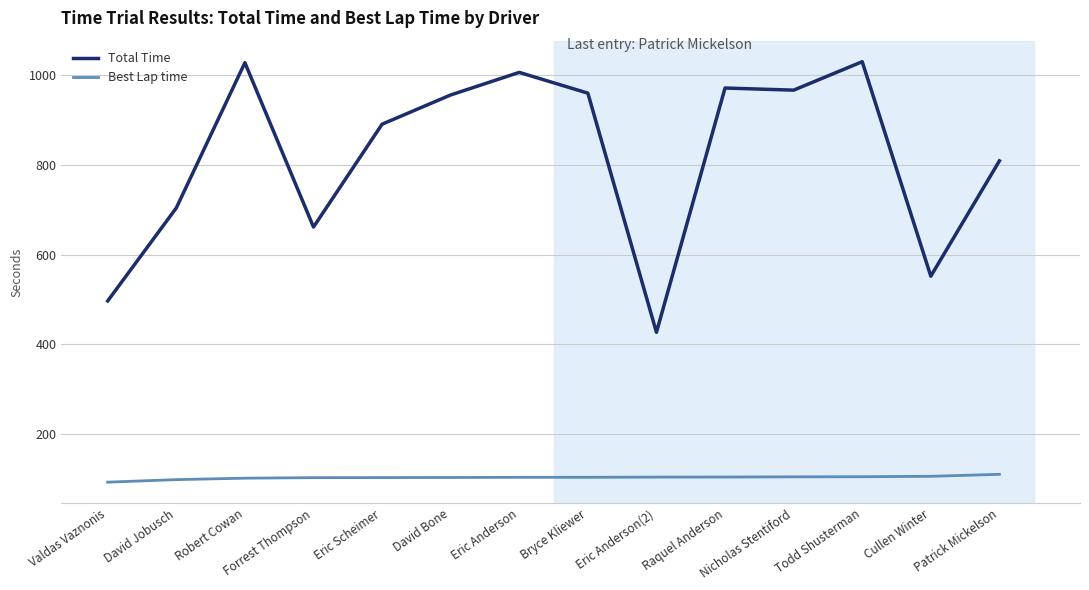

What is the average value of the Best Lap time series?

103.9